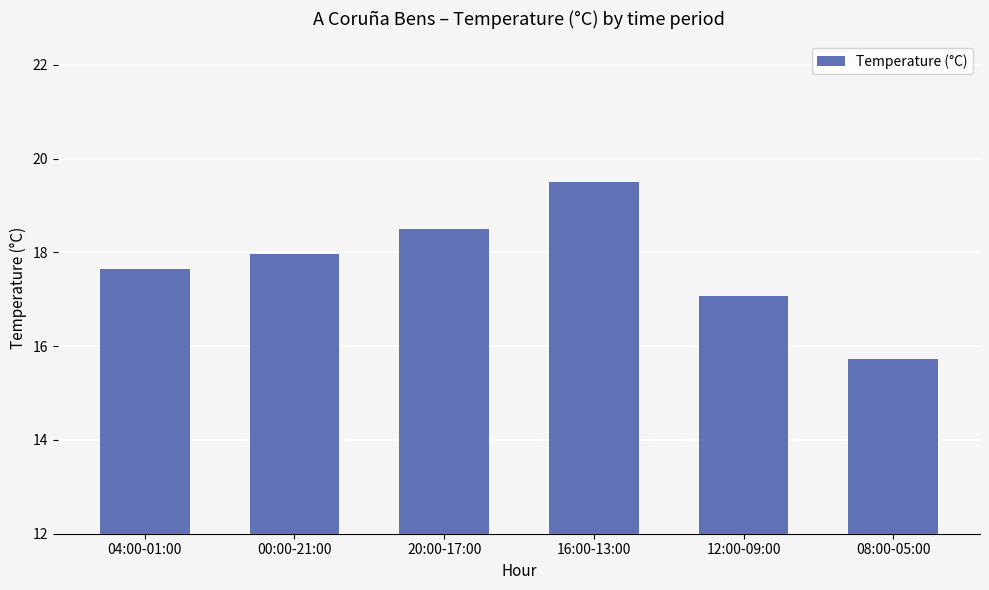

What is the label of the 2nd bar from the left?

00:00-21:00